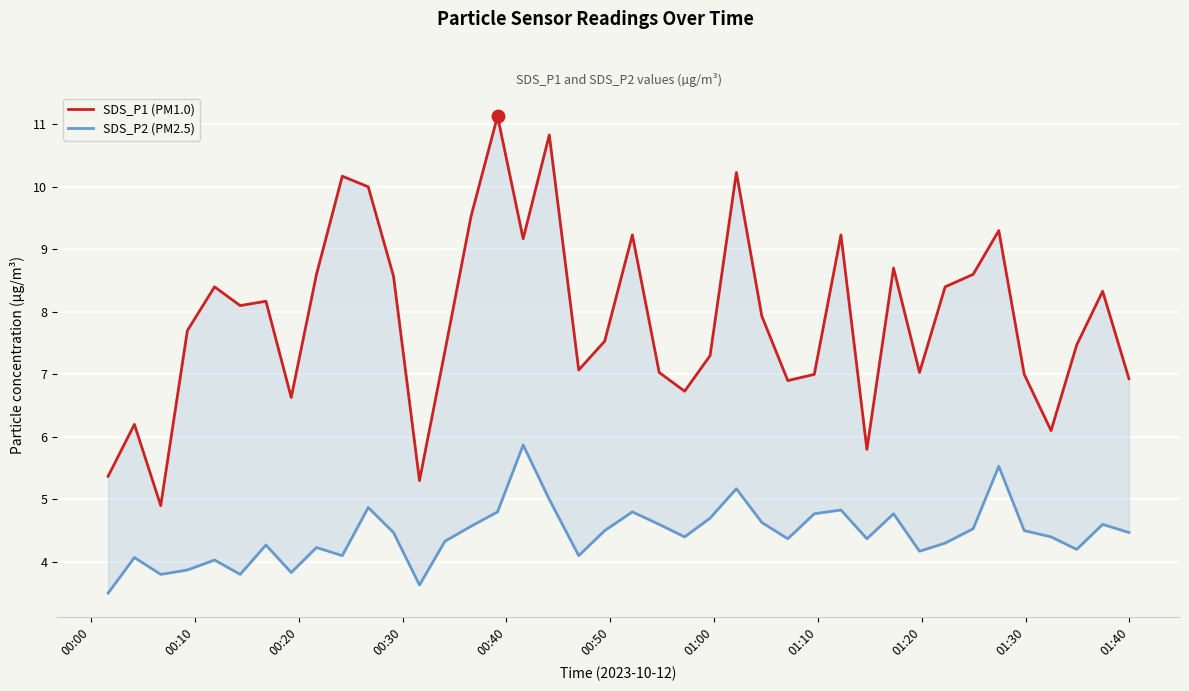

The SDS_P2 (PM2.5) series shows 6.0 at 01:00. True or false?

False